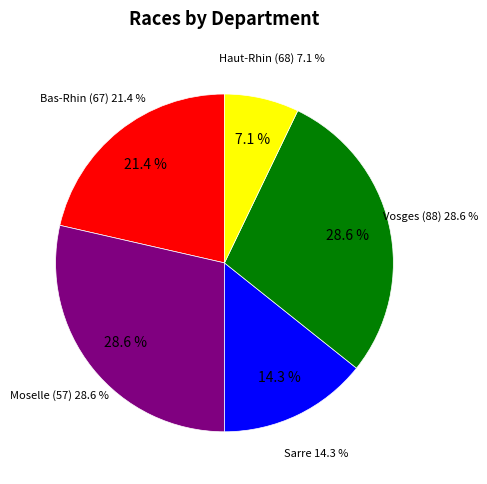

To the nearest percent, what is the combined percentage of Sarre and Vosges (88)?

43%